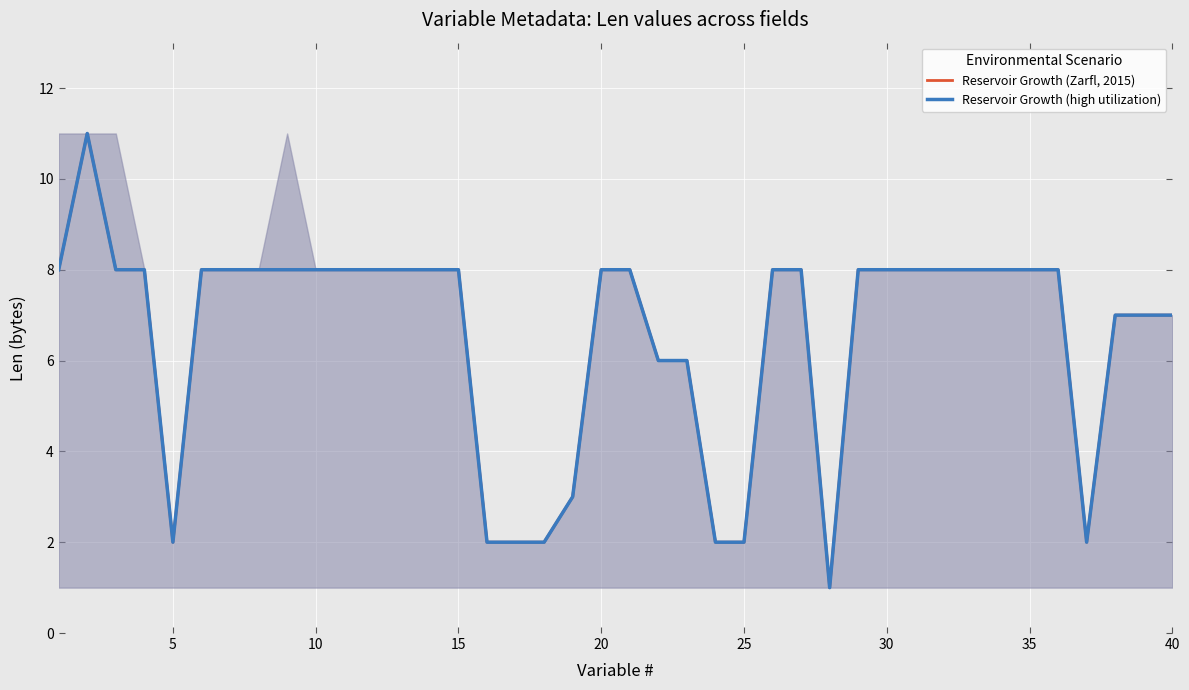

Does the chart display data point markers on the line(s)?

No